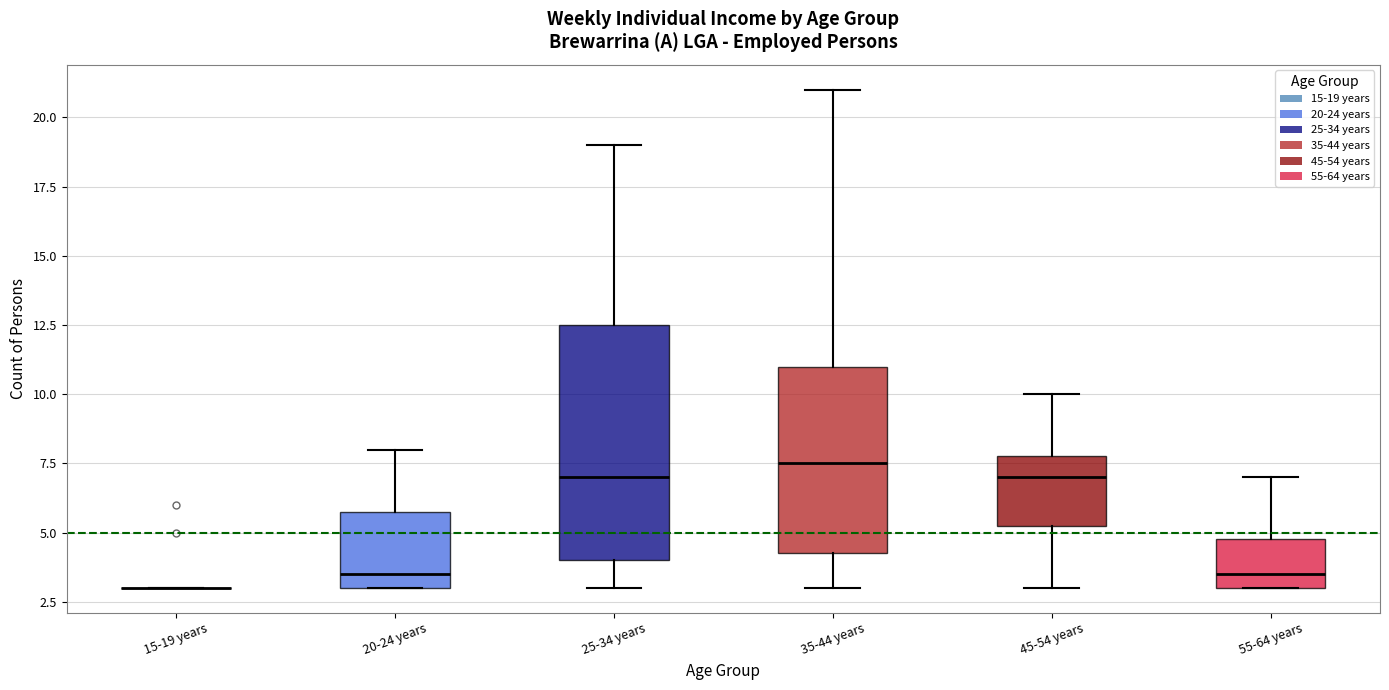

Reading left to right, transcribe this box plot: for each box, give where its median line is, the range the box spans, and where its two whiskers end, as read against the y-axis. The values are not printed on the chart, so give them approximately, as read against the axis.

15-19 years: box collapsed to a line at 3.0, whiskers 3.0 to 3.0
20-24 years: median 3.5, box 3.0 to 6.0, whiskers 3.0 to 8.0
25-34 years: median 7.0, box 4.0 to 12.5, whiskers 3.0 to 19.0
35-44 years: median 7.5, box 4.5 to 11.0, whiskers 3.0 to 21.0
45-54 years: median 7.0, box 5.5 to 8.0, whiskers 3.0 to 10.0
55-64 years: median 3.5, box 3.0 to 5.0, whiskers 3.0 to 7.0